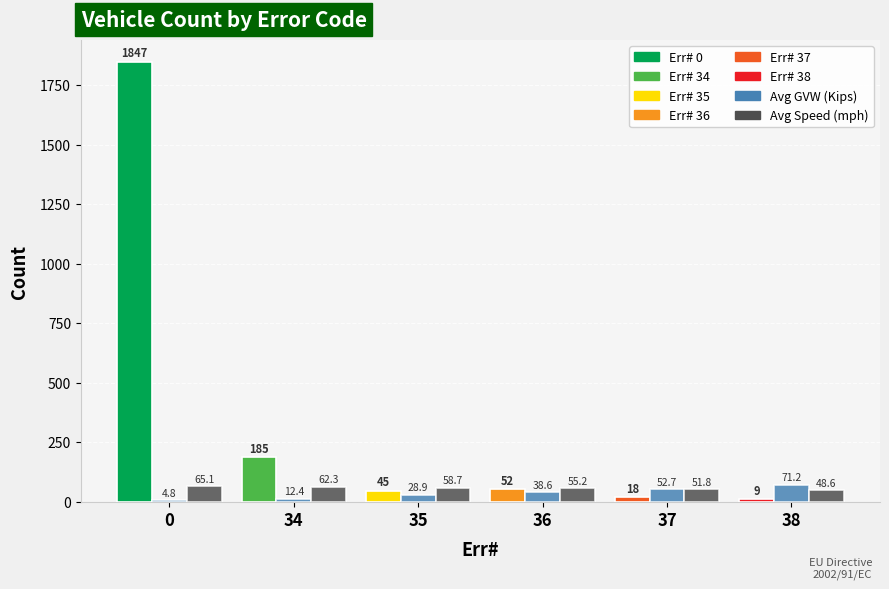

What is the greatest value displayed?

1847.0